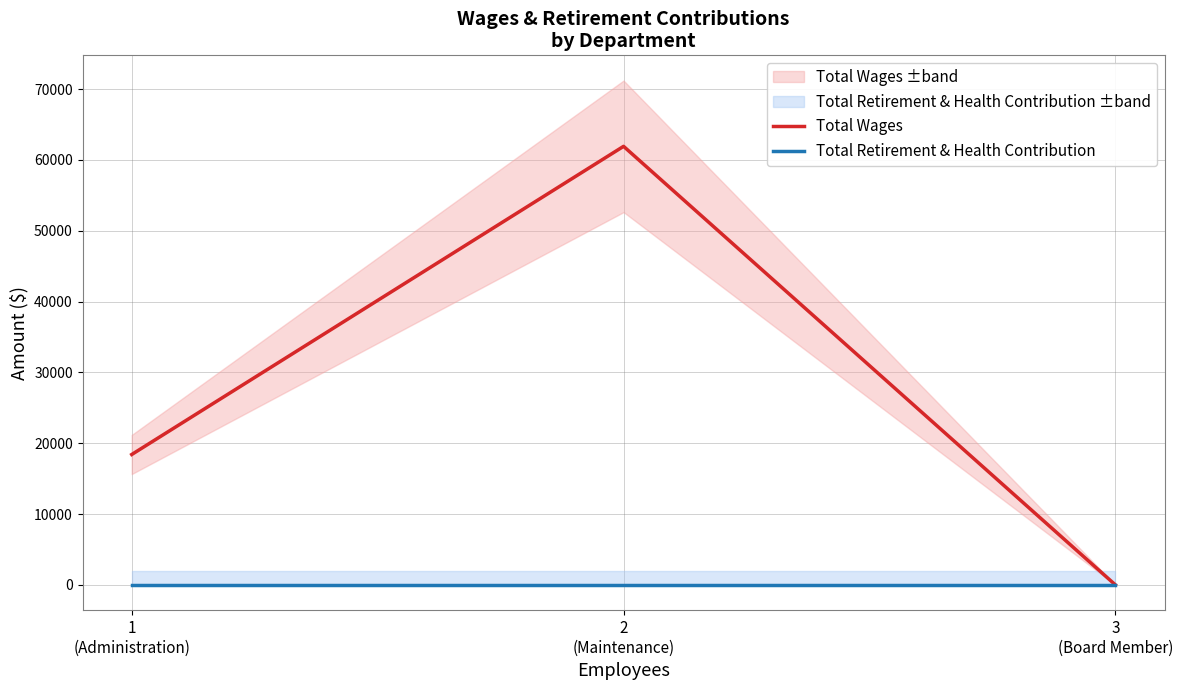

Which has a higher value, 2
(Maintenance) or 1
(Administration)?

2
(Maintenance)